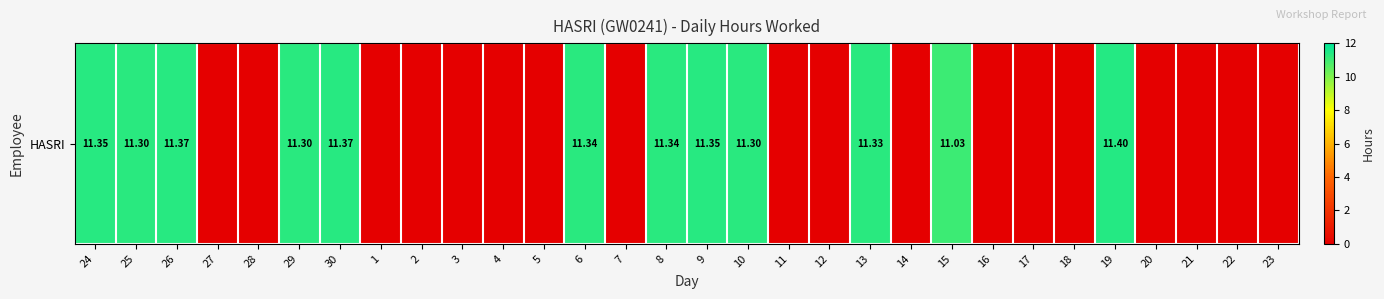

What is the change in value from 8 to 12?

-11.3